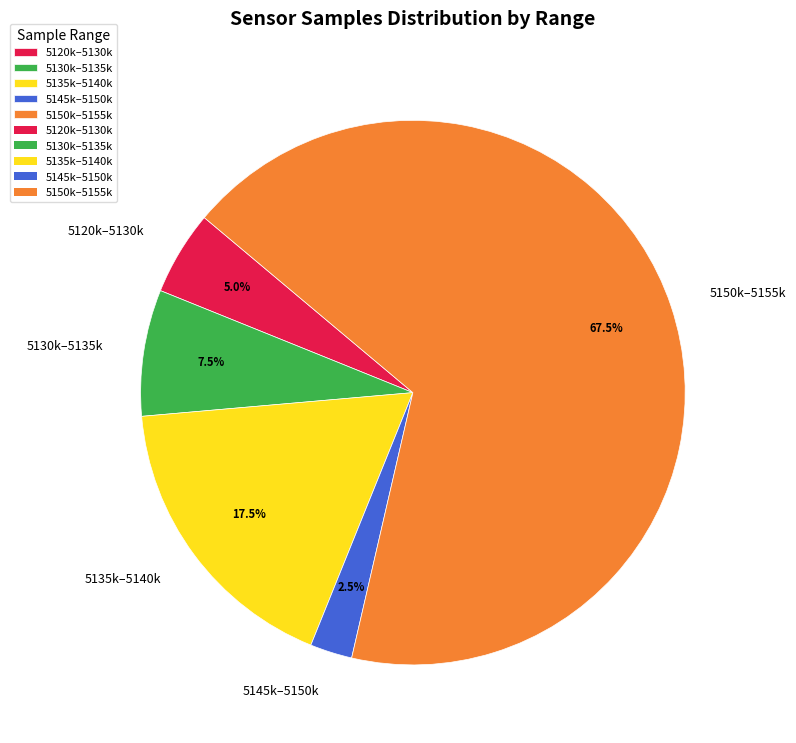

Do 5130k–5135k and 5145k–5150k together represent more than half of the pie?

No